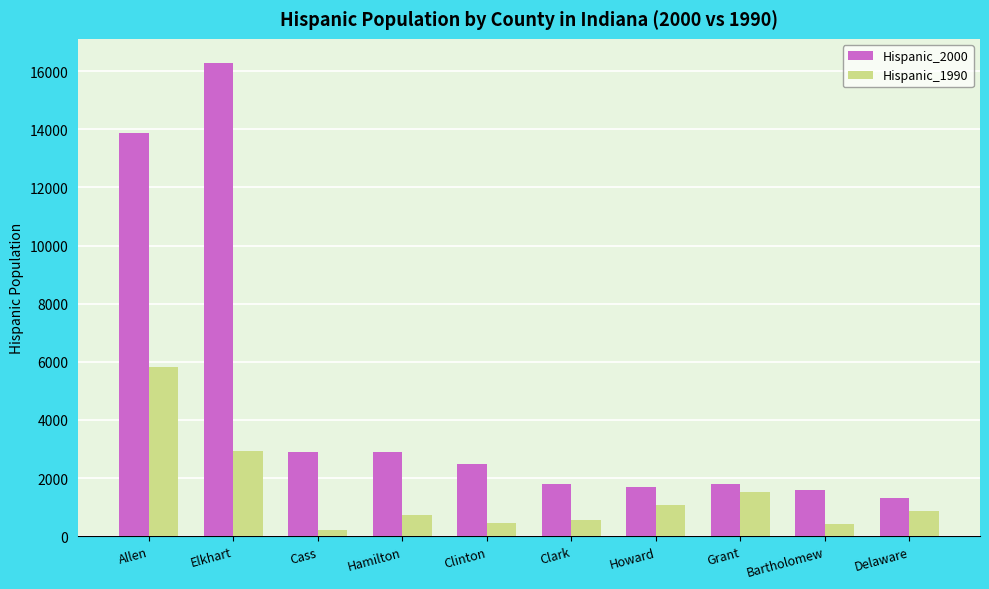

At which label does Hispanic_1990 first exceed 853?

Allen